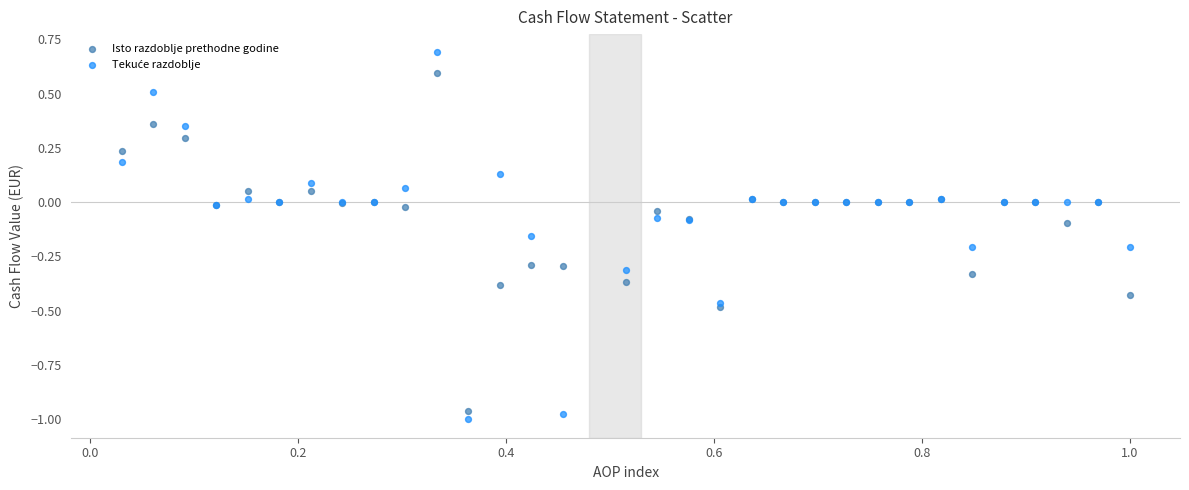

What is the X range (max minus min) for the scatter plot?

1.0